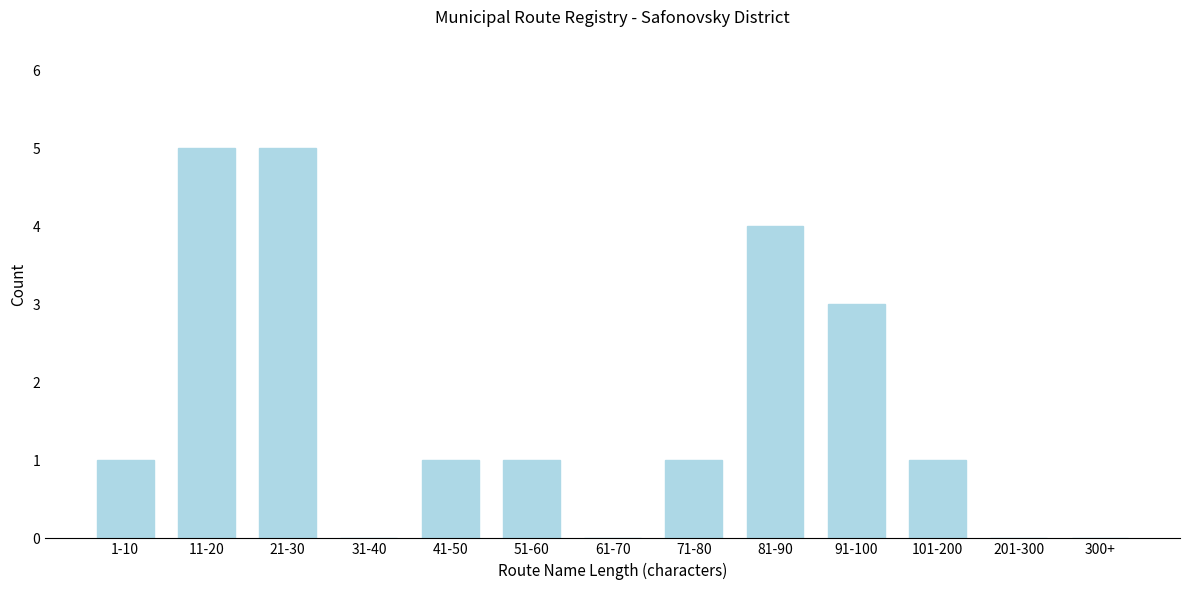

Reading right to left, extract all data points from this chart.

300+=0	201-300=0	101-200=1	91-100=3	81-90=4	71-80=1	61-70=0	51-60=1	41-50=1	31-40=0	21-30=5	11-20=5	1-10=1